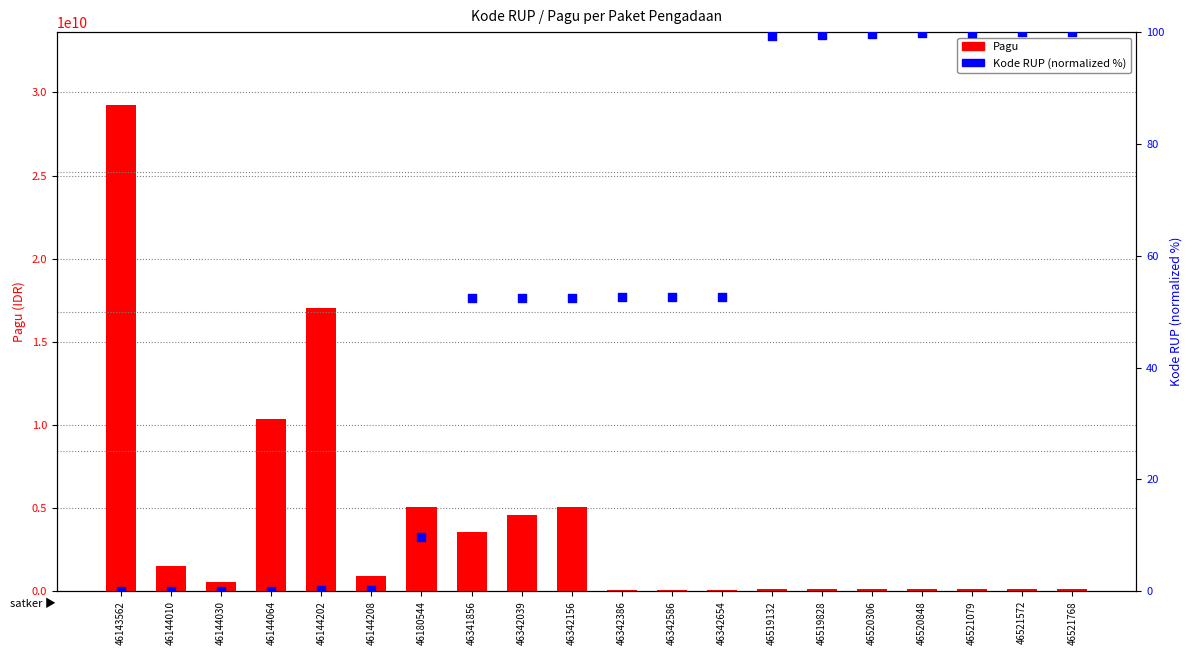

Which series reaches the minimum Y coordinate?

Kode RUP (normalized %)